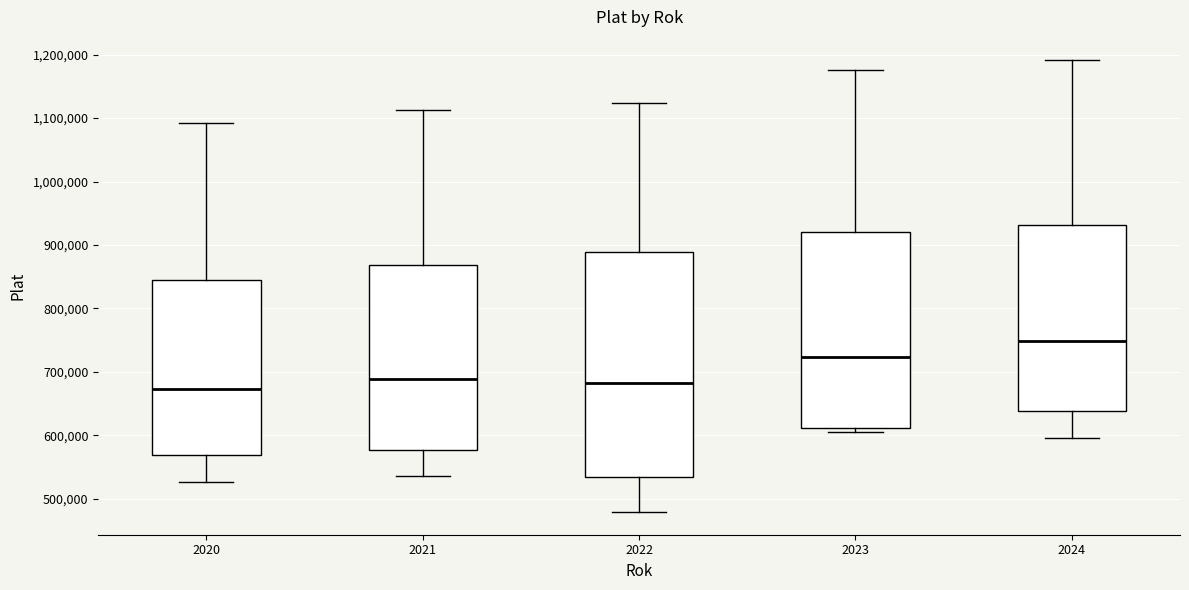

Where is the upper edge of the box at x = 2023 on the y-axis? The values are not printed on the chart, so give them approximately, as read against the axis.

920000